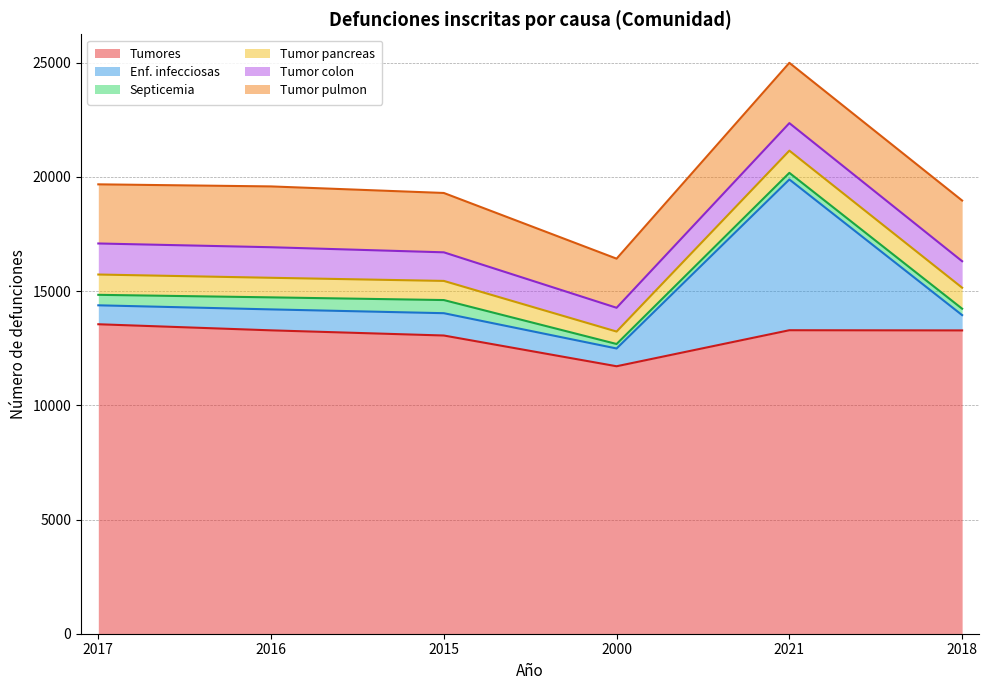

Rank the series by their maximum value, from lowest to highest.

Septicemia, Tumor pancreas, Tumor colon, Tumor pulmon, Enf. infecciosas, Tumores